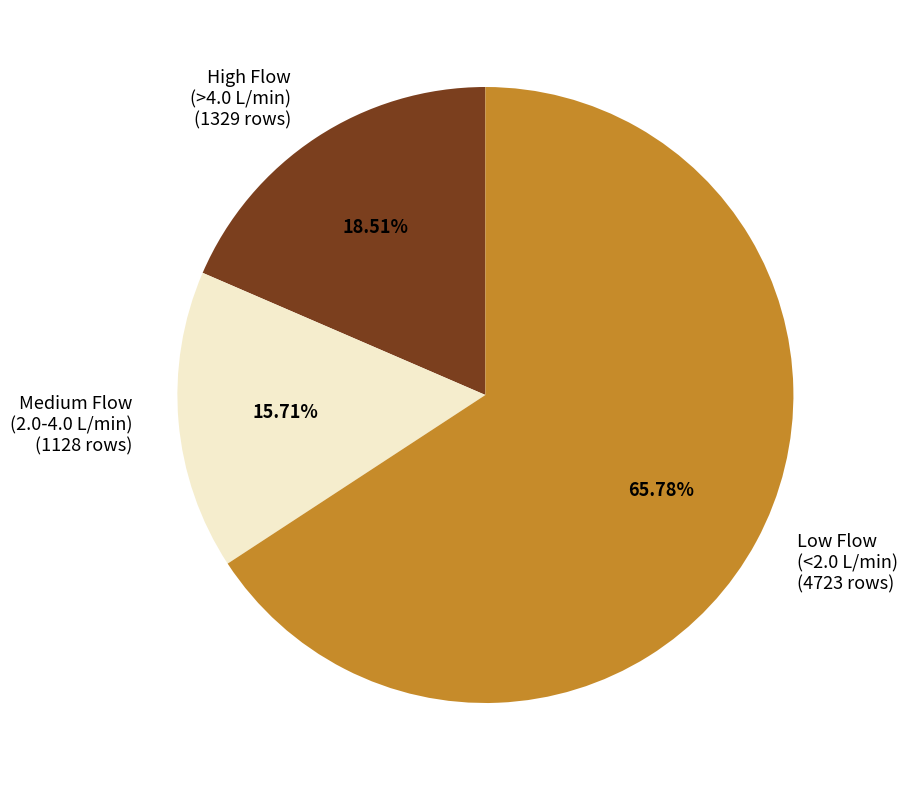

Rank the categories by value from highest to lowest.

Low Flow (<2.0 L/min) (4723 rows), High Flow (>4.0 L/min) (1329 rows), Medium Flow (2.0-4.0 L/min) (1128 rows)